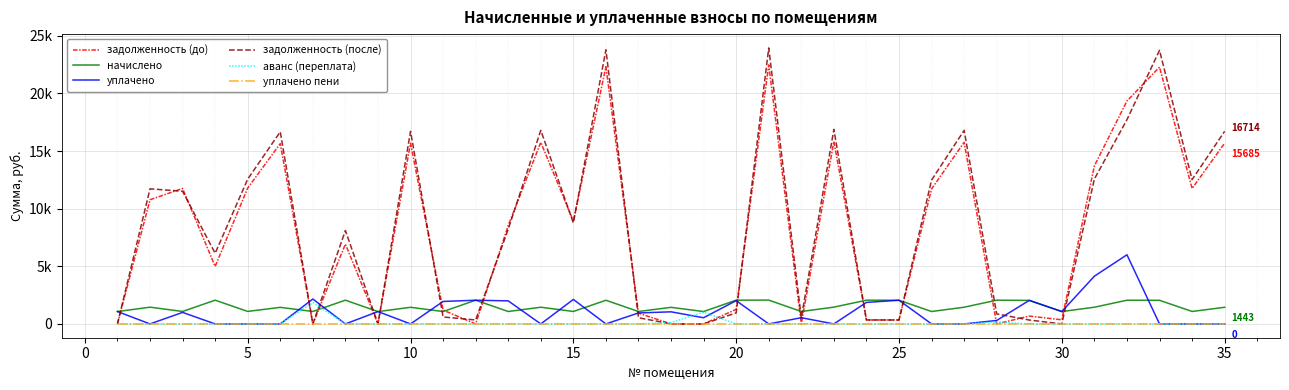

Does the chart display data point markers on the line(s)?

No